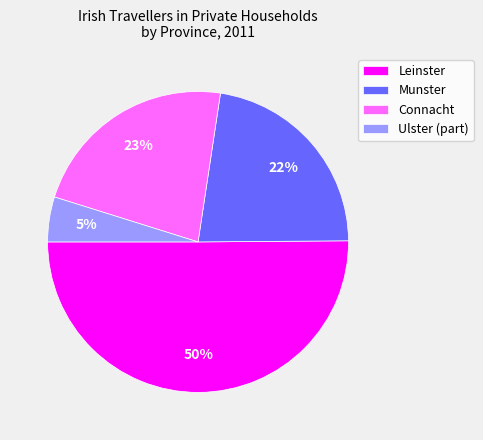

Do Munster and Connacht together represent more than half of the pie?

No